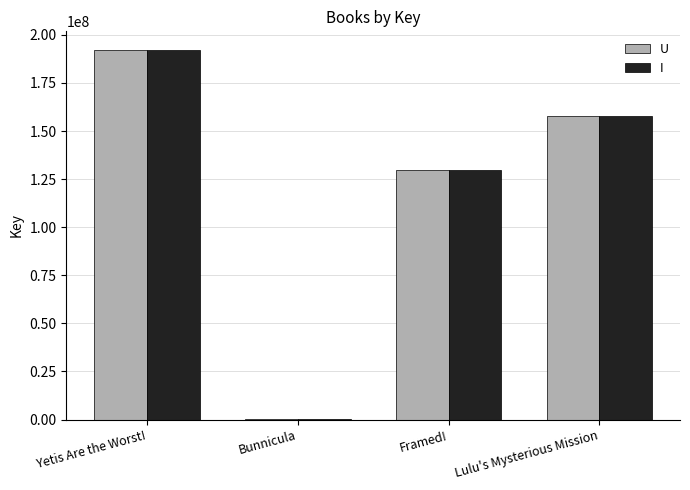

Where is I nearest to the value 96290972?

Framed!